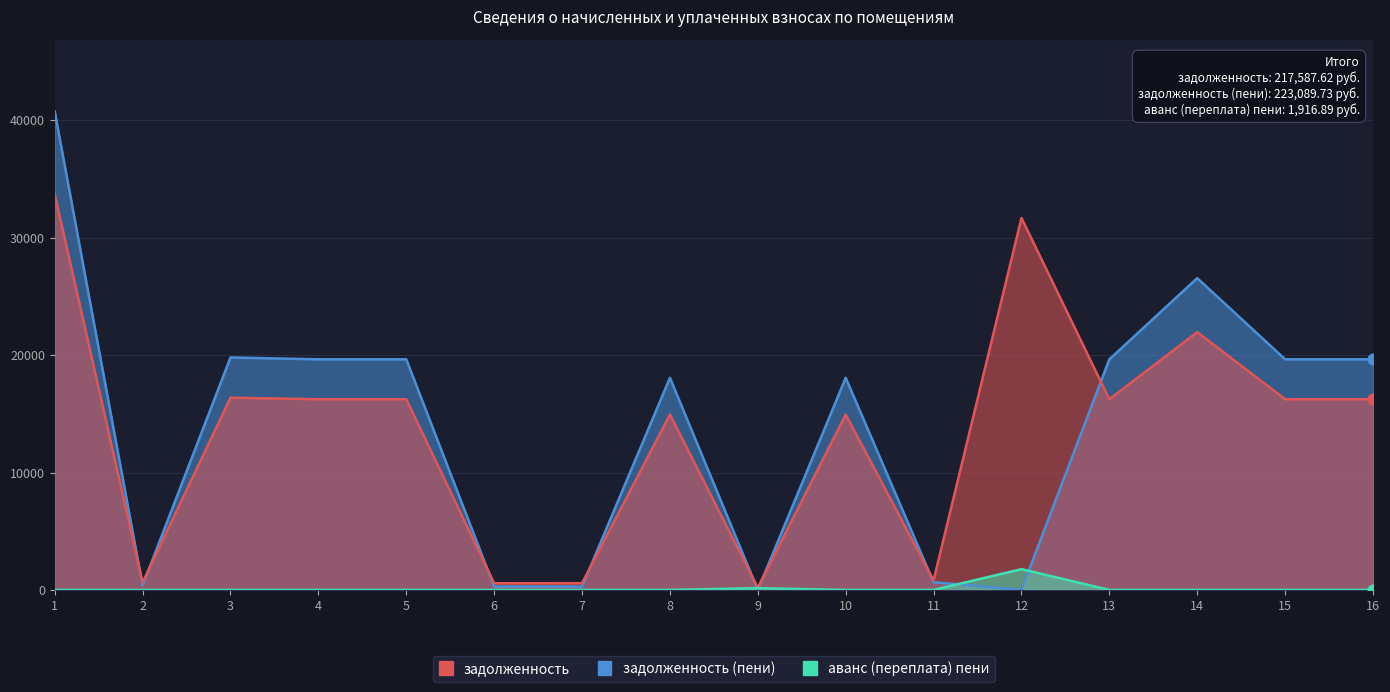

What is the total value across all series at 16?

35886.0